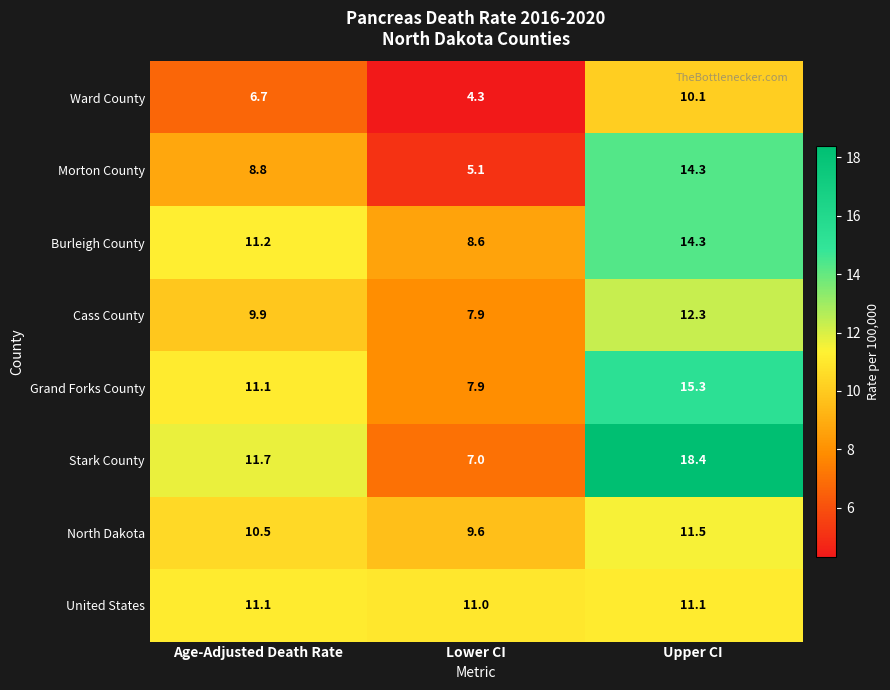

Reading left to right, what are all the values shown in this chart?

Ward County: Age-Adjusted Death Rate=6.7	Lower CI=4.3	Upper CI=10.1
Morton County: Age-Adjusted Death Rate=8.8	Lower CI=5.1	Upper CI=14.3
Burleigh County: Age-Adjusted Death Rate=11.2	Lower CI=8.6	Upper CI=14.3
Cass County: Age-Adjusted Death Rate=9.9	Lower CI=7.9	Upper CI=12.3
Grand Forks County: Age-Adjusted Death Rate=11.1	Lower CI=7.9	Upper CI=15.3
Stark County: Age-Adjusted Death Rate=11.7	Lower CI=7.0	Upper CI=18.4
North Dakota: Age-Adjusted Death Rate=10.5	Lower CI=9.6	Upper CI=11.5
United States: Age-Adjusted Death Rate=11.1	Lower CI=11.0	Upper CI=11.1